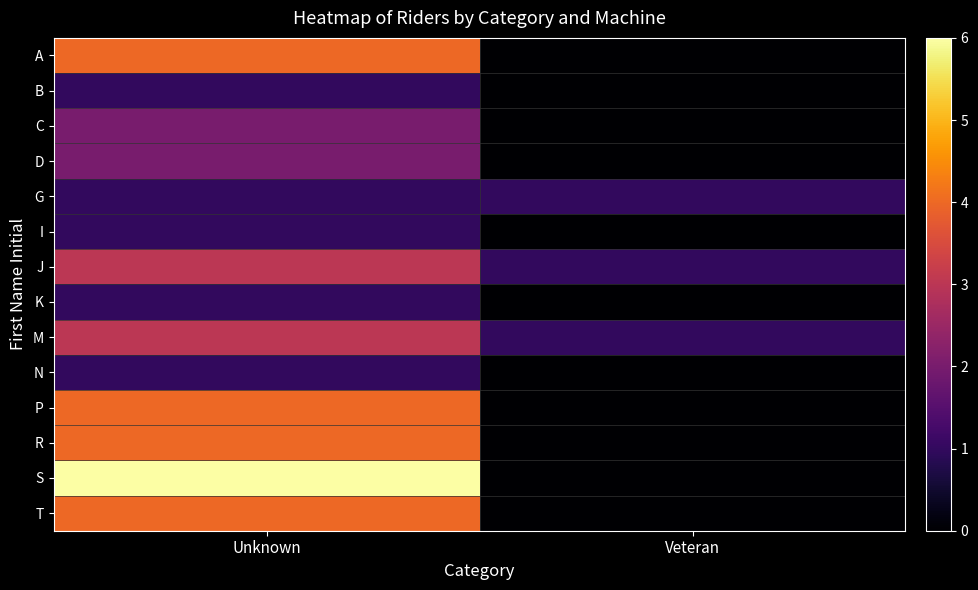

Between Unknown and Veteran, which series saw the biggest shift?

S